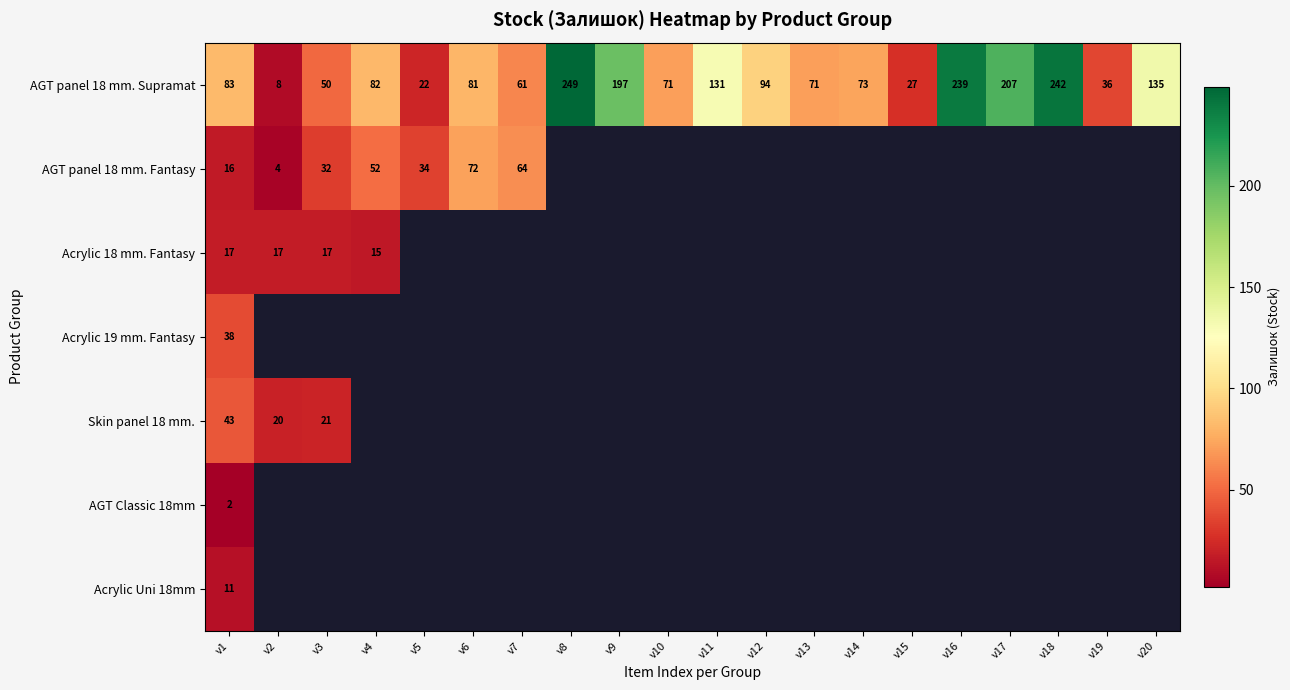

Is it true that Acrylic 18 mm. Fantasy equals 27 at v3?

False